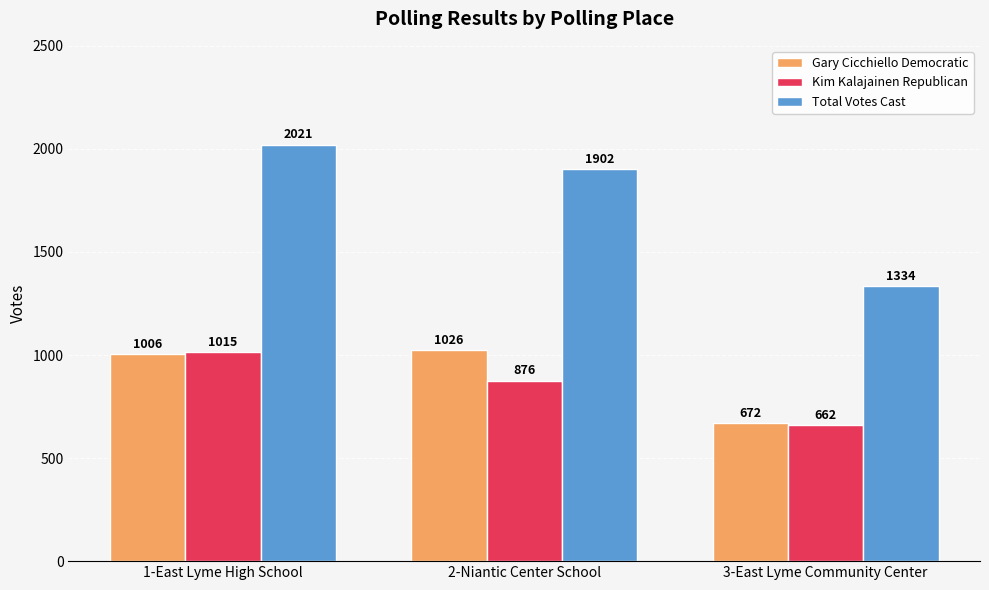

Rank the series at 3-East Lyme Community Center from lowest to highest value.

Kim Kalajainen Republican, Gary Cicchiello Democratic, Total Votes Cast